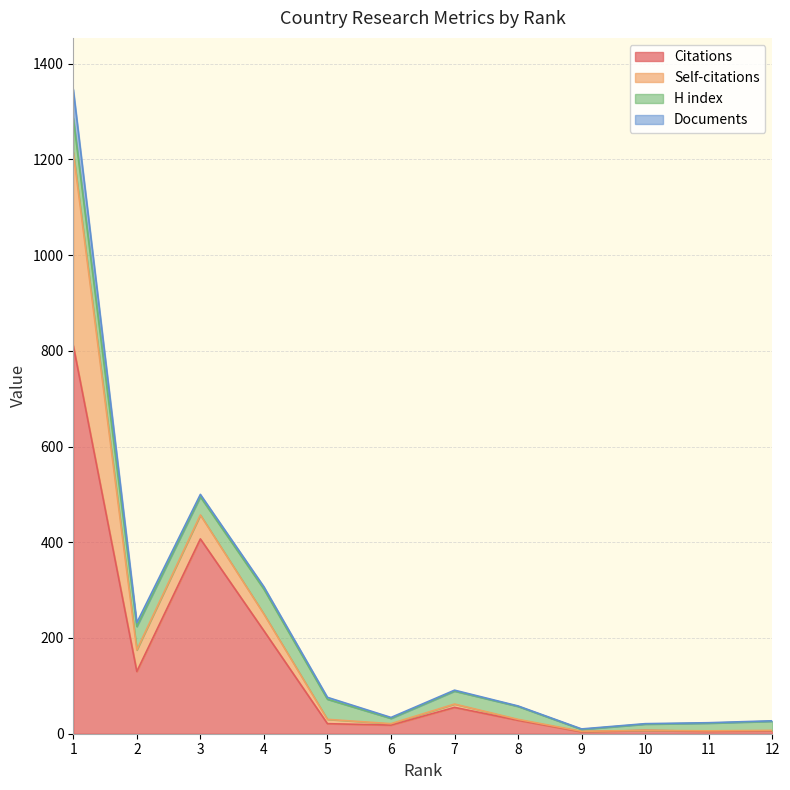

Is it true that Self-citations equals 3 at 6?

True